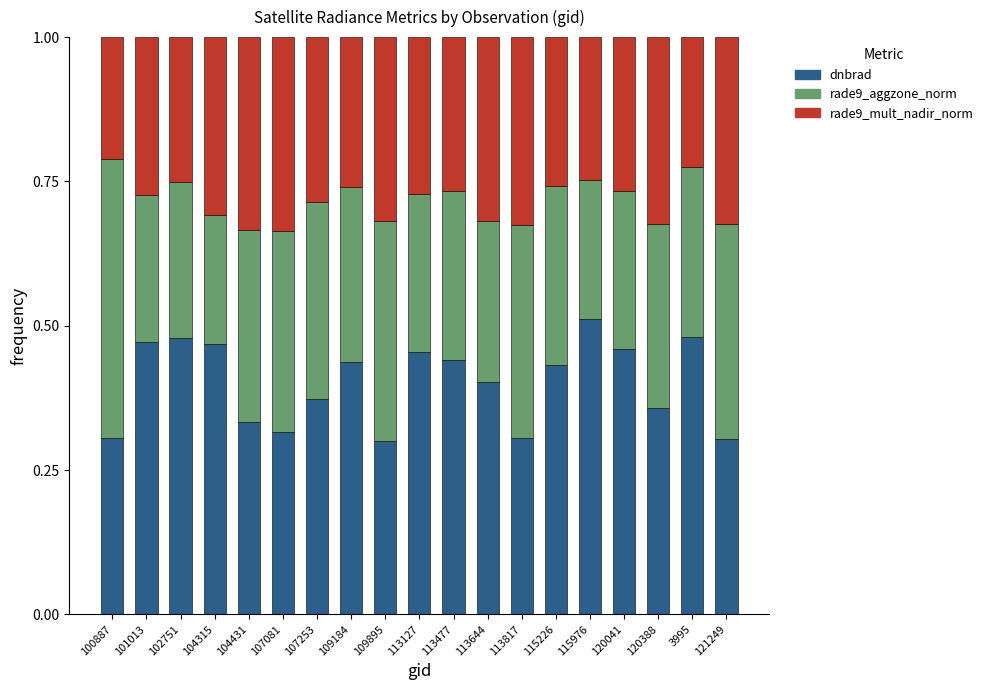

How many dnbrad values are between 0 and 1?

19